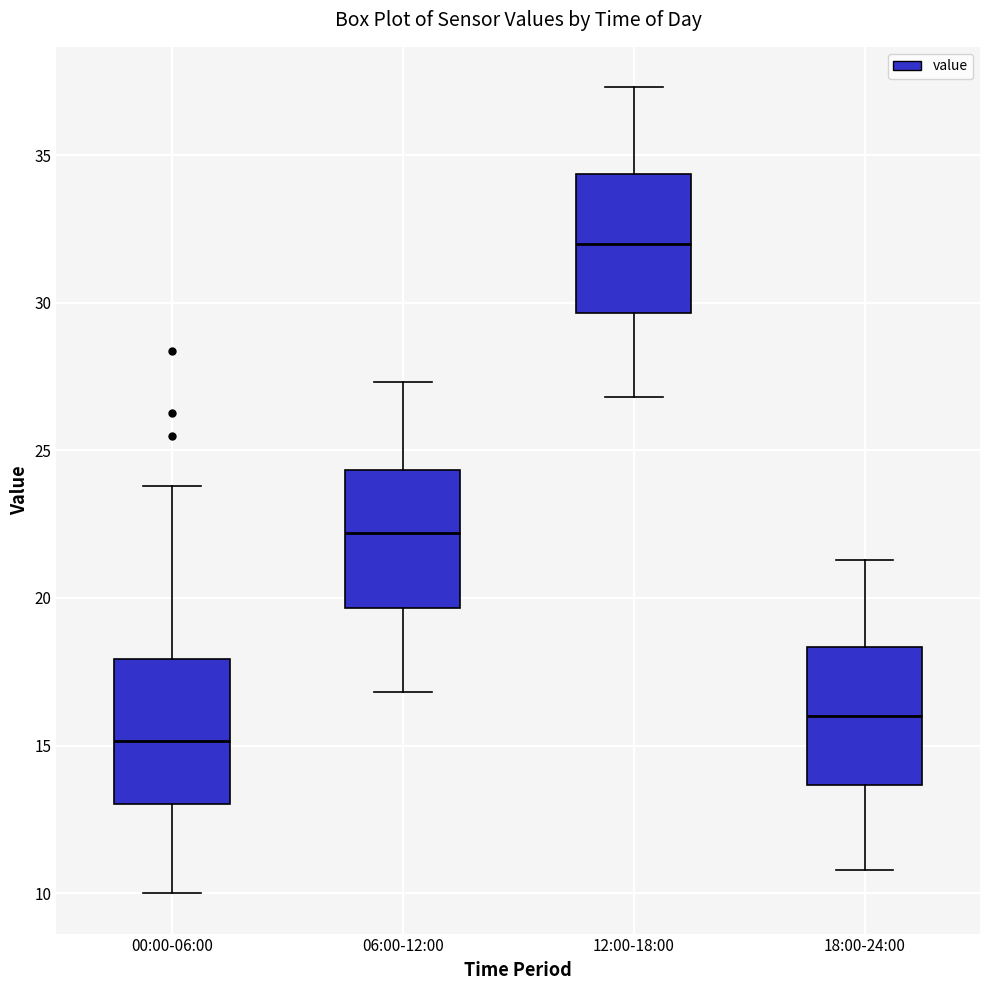

Reading left to right, read every box against the y-axis: the position of its median line, the range the box covers, and the ends of its whiskers. The values are not printed on the chart, so give them approximately, as read against the axis.

00:00-06:00: median 15.0, box 13.0 to 18.0, whiskers 10.0 to 24.0
06:00-12:00: median 22.0, box 19.5 to 24.5, whiskers 17.0 to 27.5
12:00-18:00: median 32.0, box 29.5 to 34.5, whiskers 27.0 to 37.5
18:00-24:00: median 16.0, box 13.5 to 18.5, whiskers 11.0 to 21.5